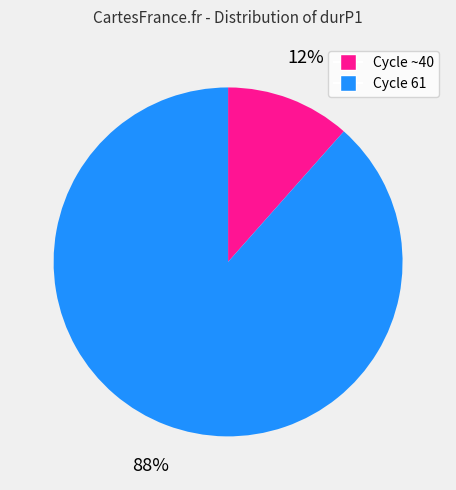

To the nearest percent, what is the average slice percentage?

50%